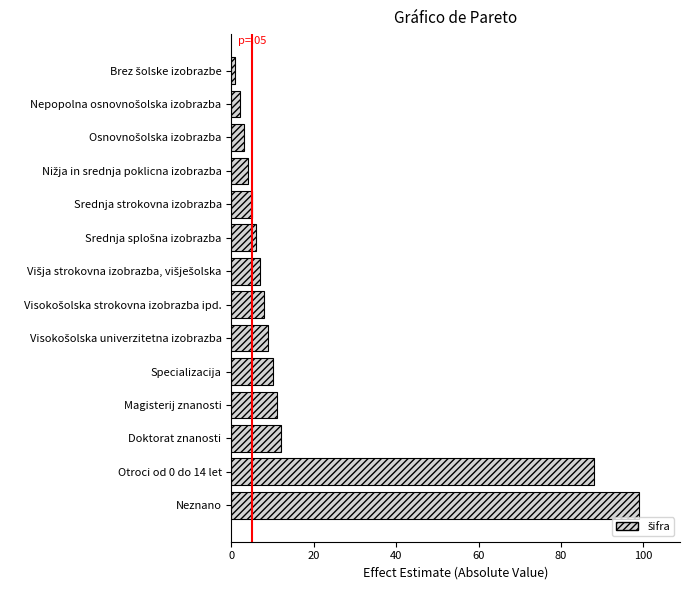

What is the greatest value displayed?

99